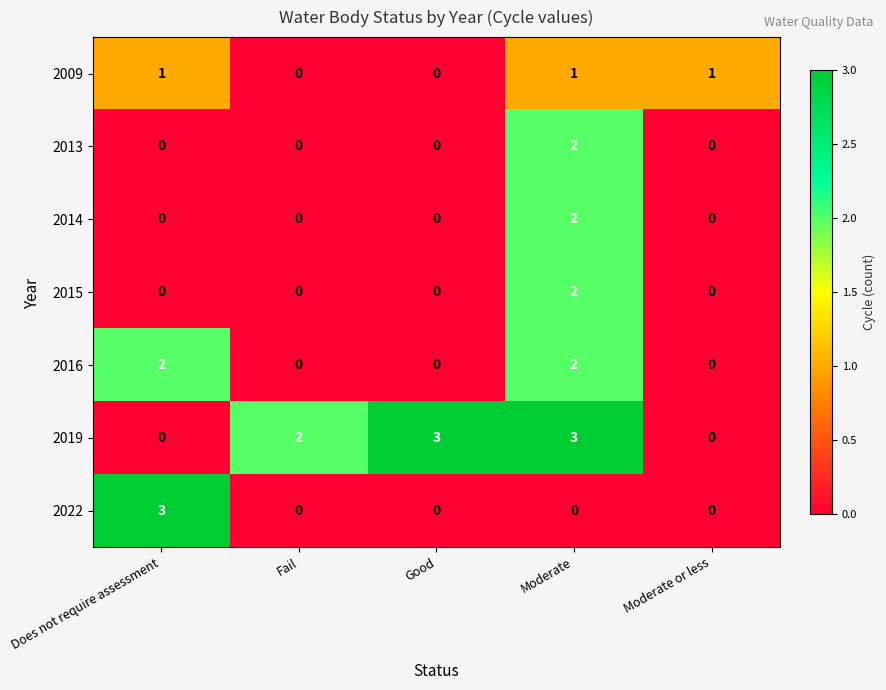

What is the maximum value shown in the chart?

3